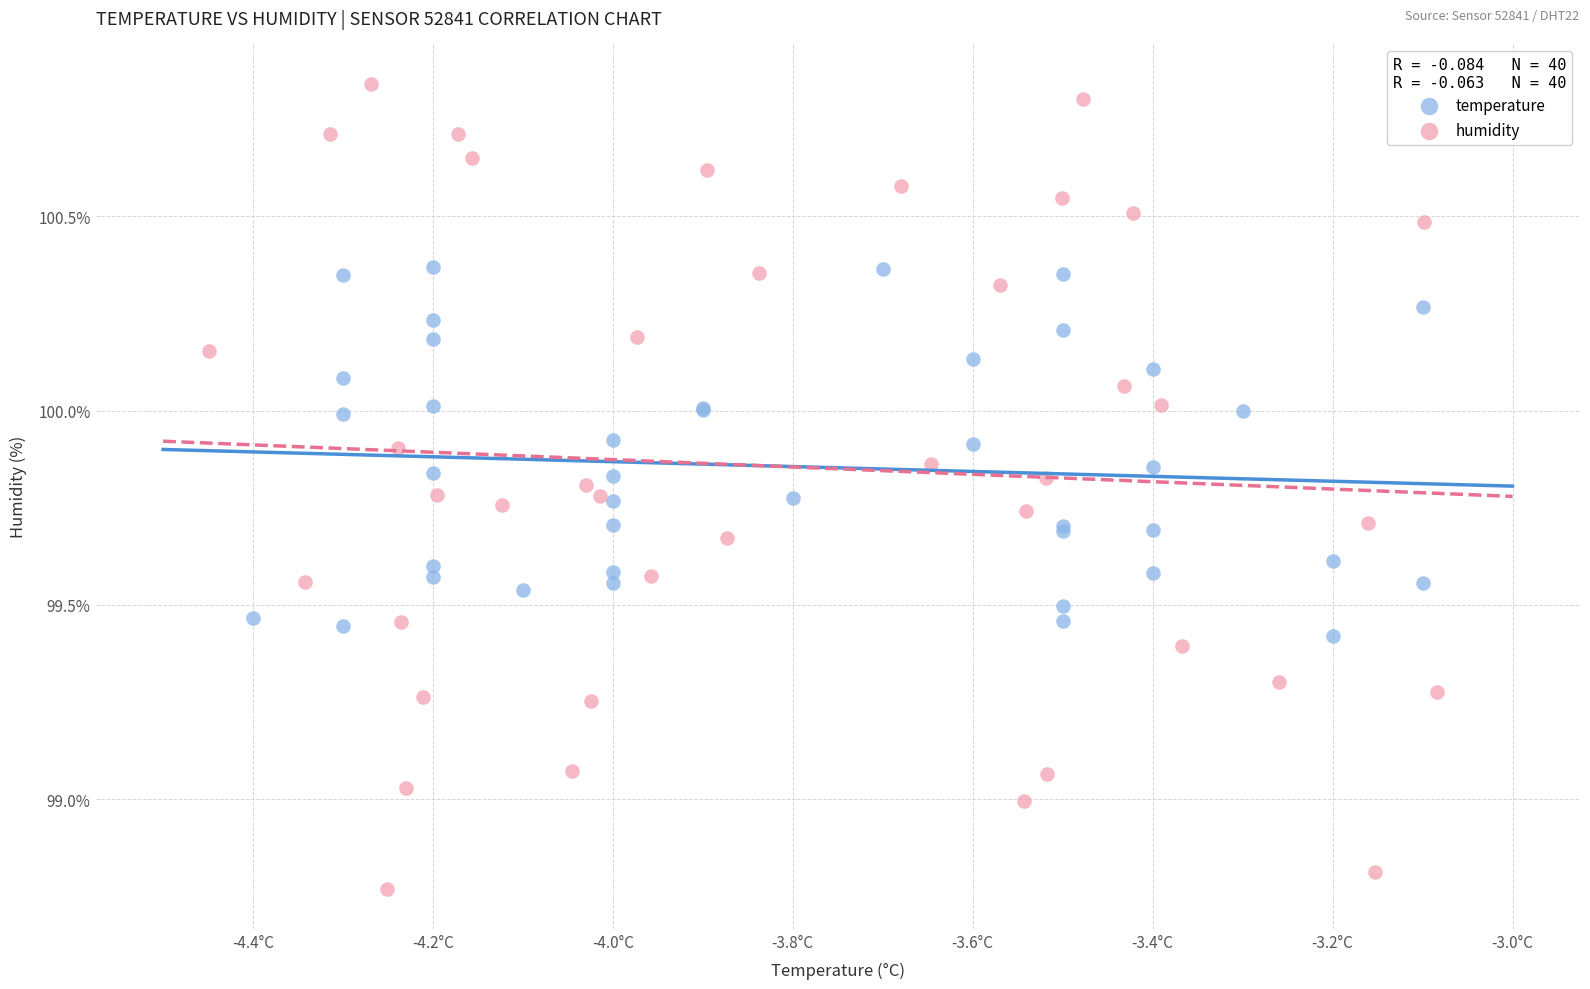

What are all the series names shown in the legend?

temperature, humidity